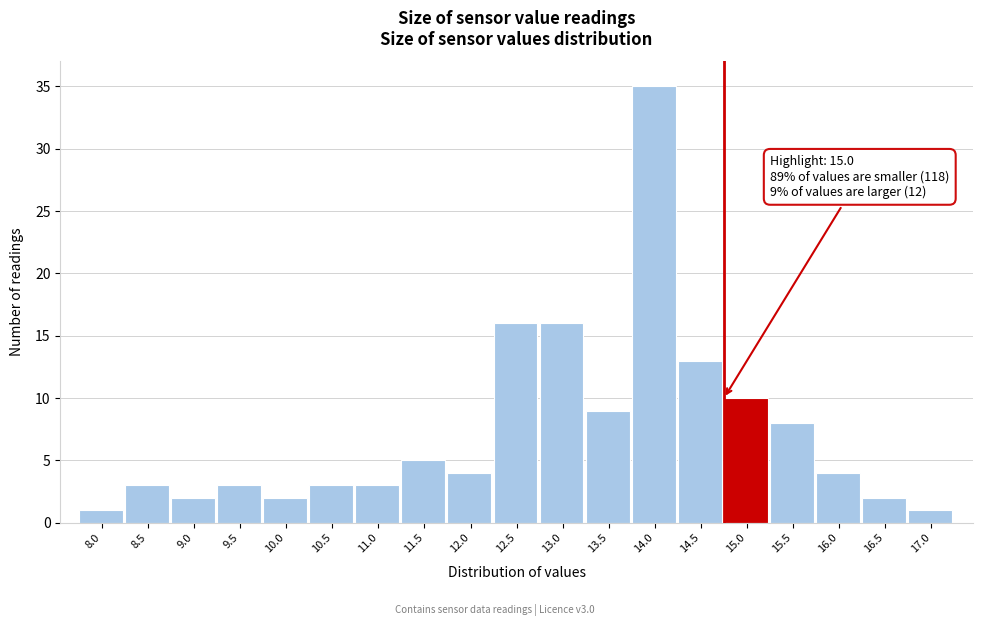

Reading right to left, extract all data points from this chart.

1	2	4	8	10	13	35	9	16	16	4	5	3	3	2	3	2	3	1